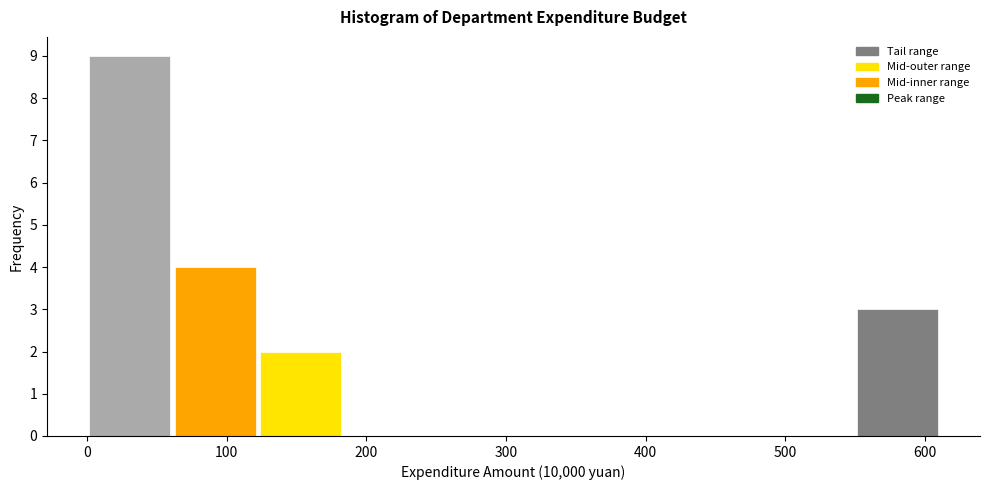

How tall is the bar that spans 0 to 60 on the x-axis? Neither the bar edges nor the heights are printed on the chart, so give them approximately, as read against the axes.

9